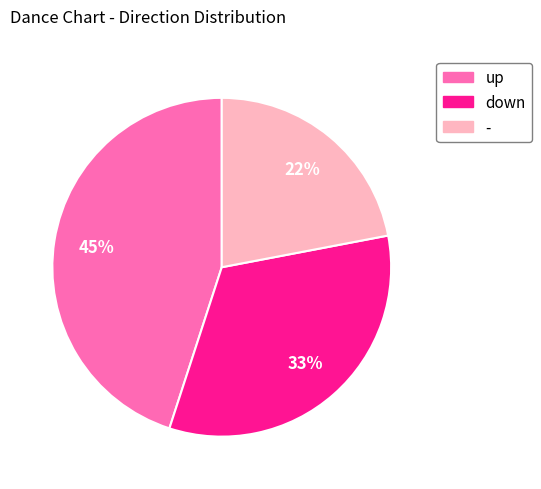

How many segments does this pie chart have?

3